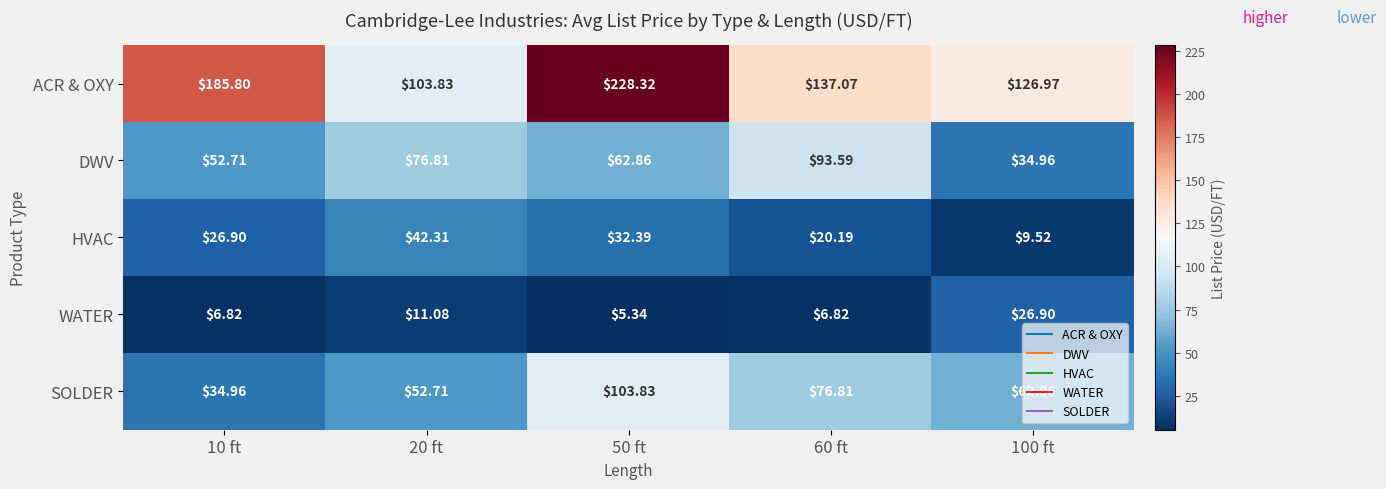

Which series changed the most between 60 ft and 100 ft?

DWV